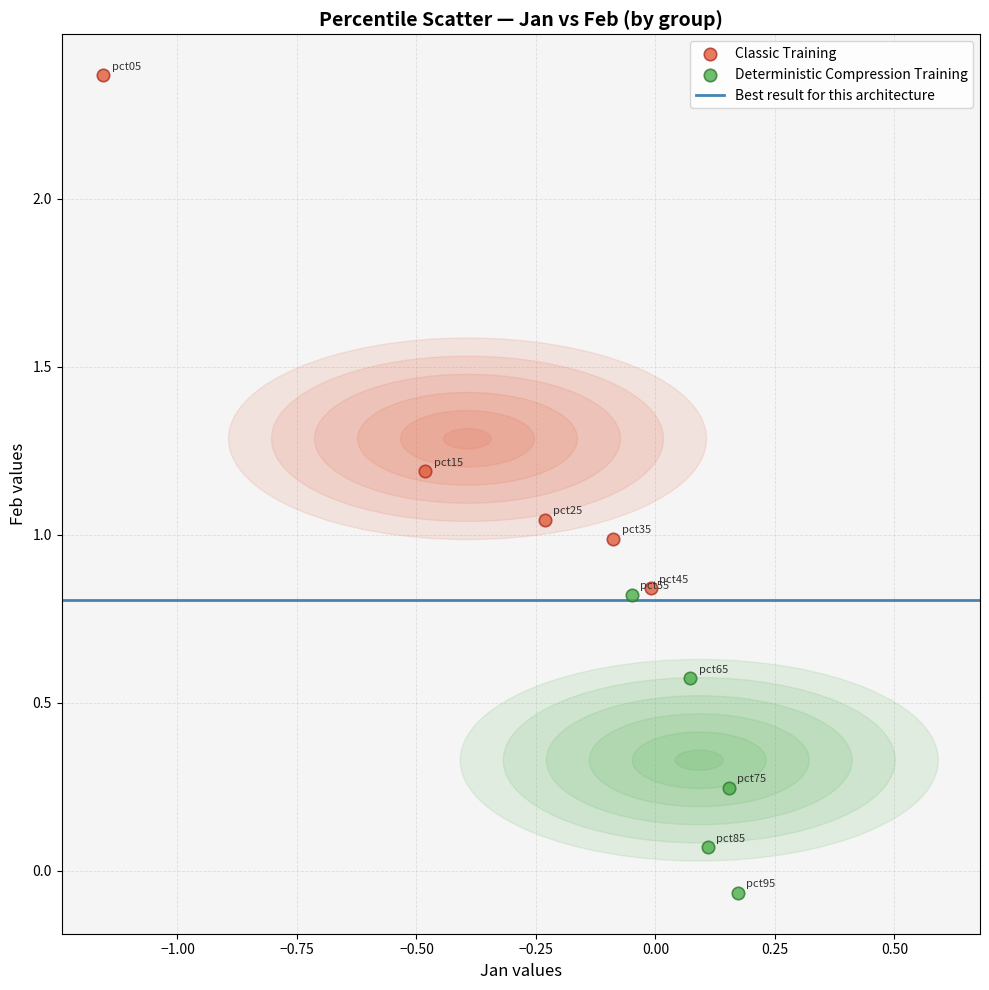

Which series contains the highest Y value?

Classic Training